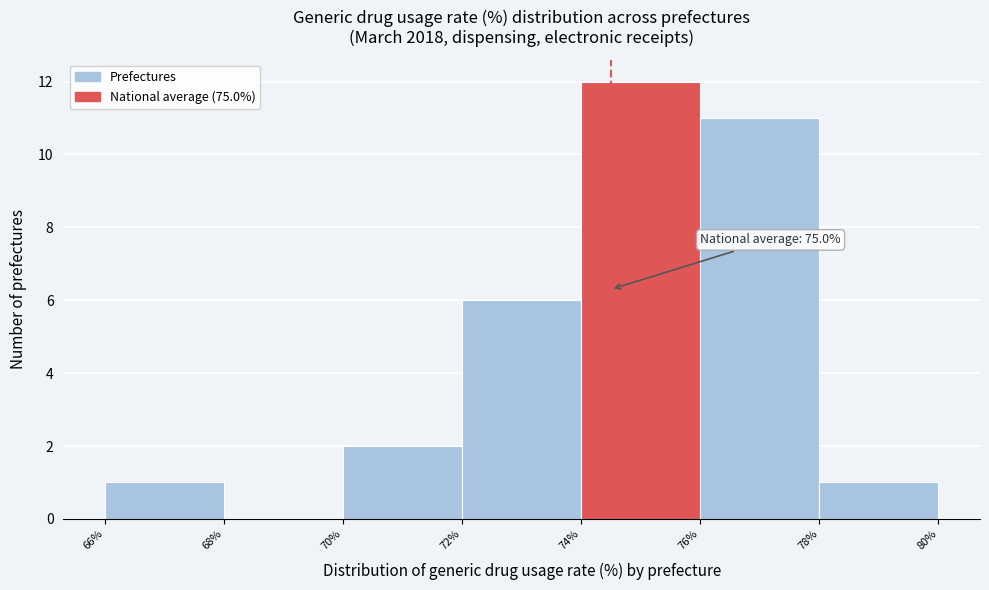

Reading left to right, transcribe all the data shown in this chart.

66%=1	68%=0	70%=2	72%=6	74%=12	76%=11	78%=1